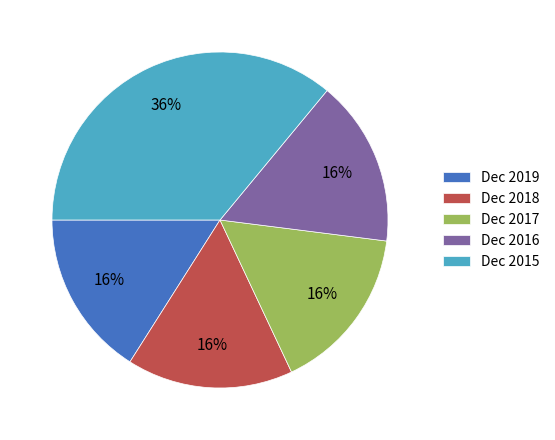

What is the largest slice in the pie chart?

Dec 2015